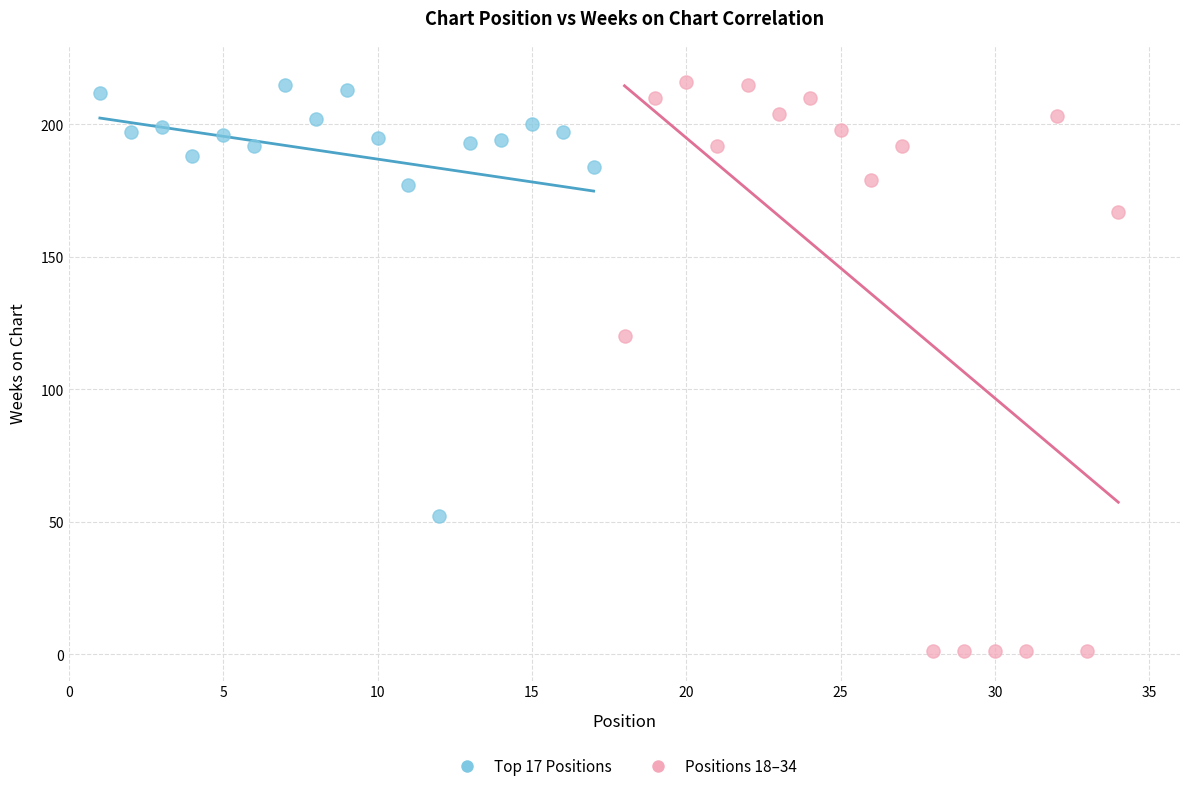

Which series contains the lowest Y value?

Positions 18–34